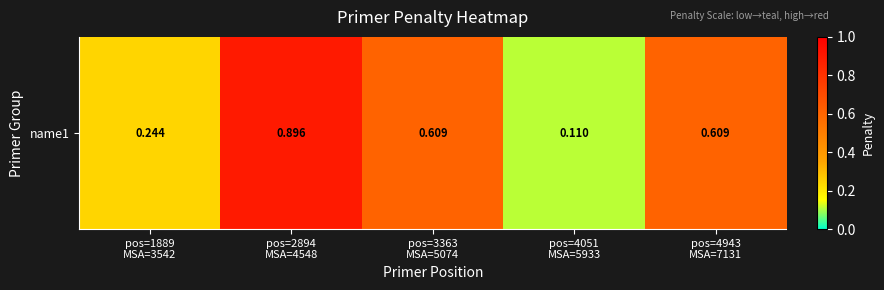

Reading left to right, transcribe all the data shown in this chart.

0.2	0.9	0.6	0.1	0.6